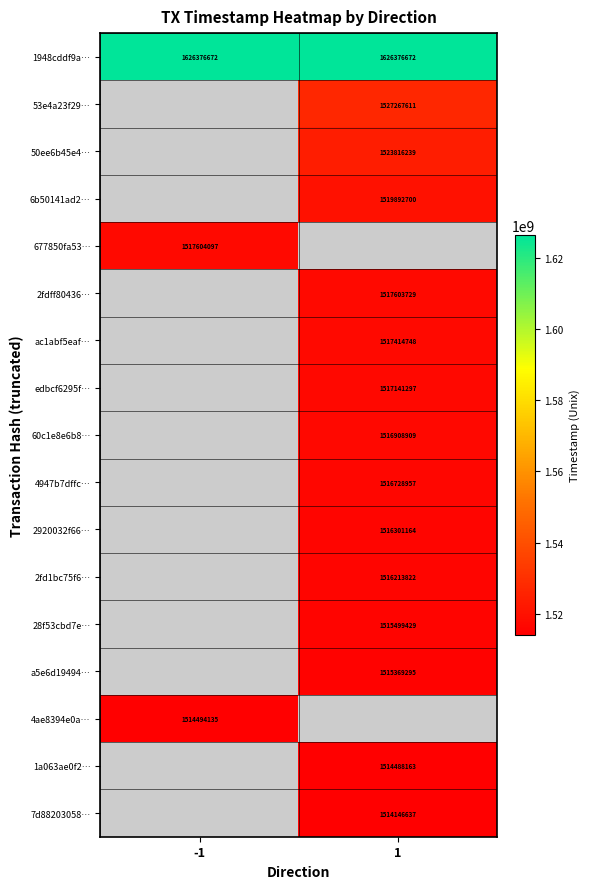

What is the difference between the highest and lowest values at -1?

111882537.0